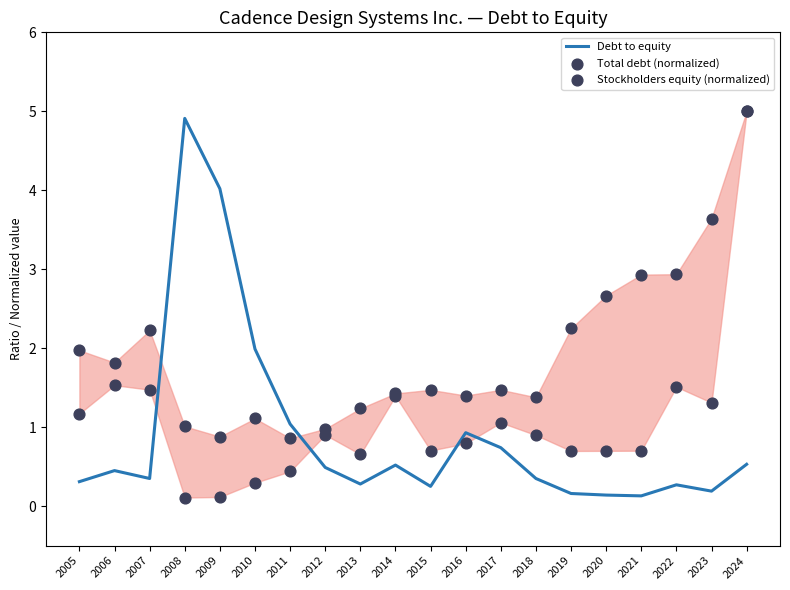

Which series reaches the maximum Y coordinate?

Total debt (normalized)